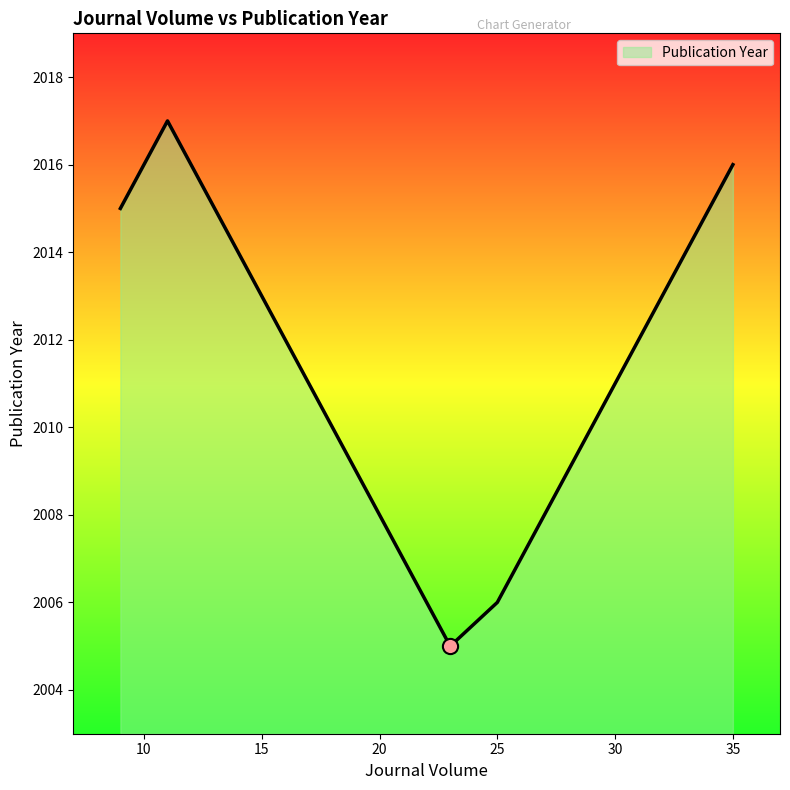

Approximately how many times larger is the value at 9 compared to 23?

1.0